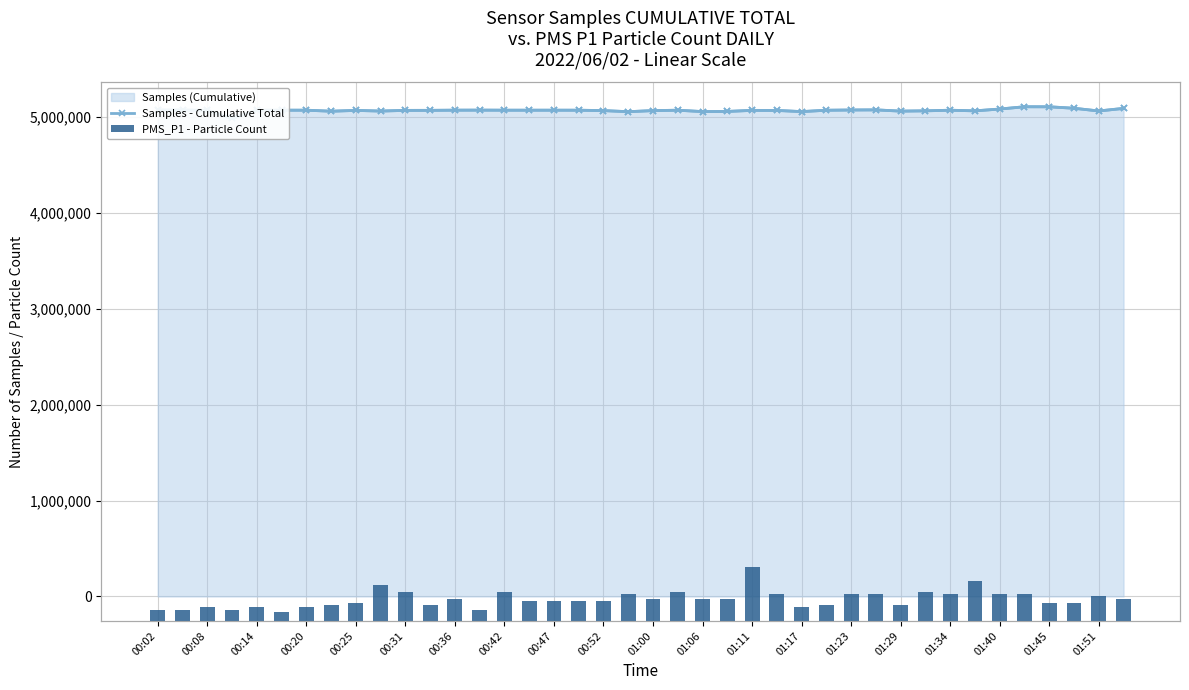

Between 01:06 and 00:36, which is larger?

00:36